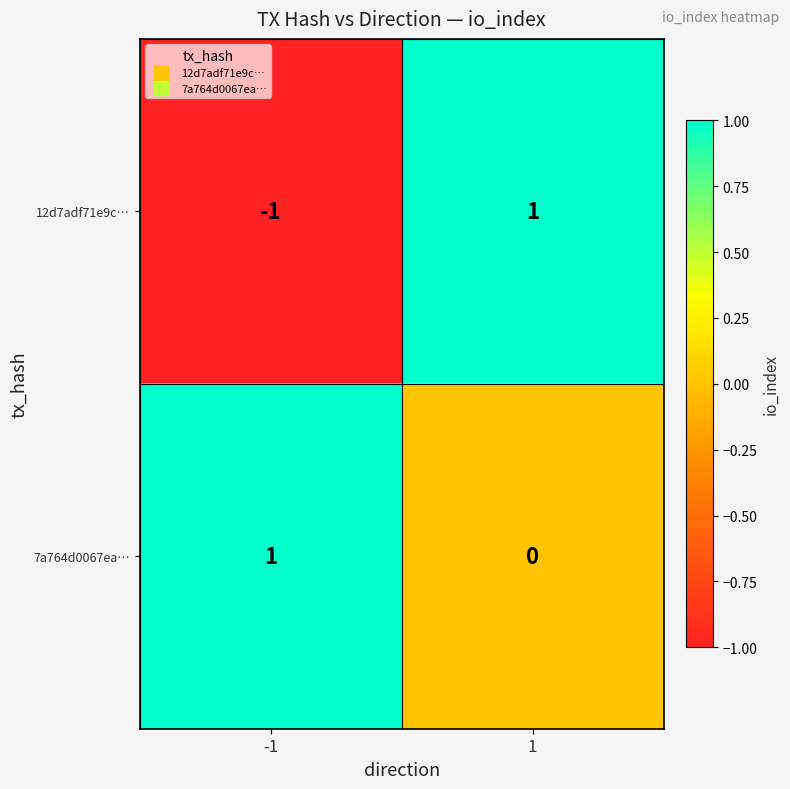

Rank the series at 1 from lowest to highest value.

7a764d0067ea…, 12d7adf71e9c…